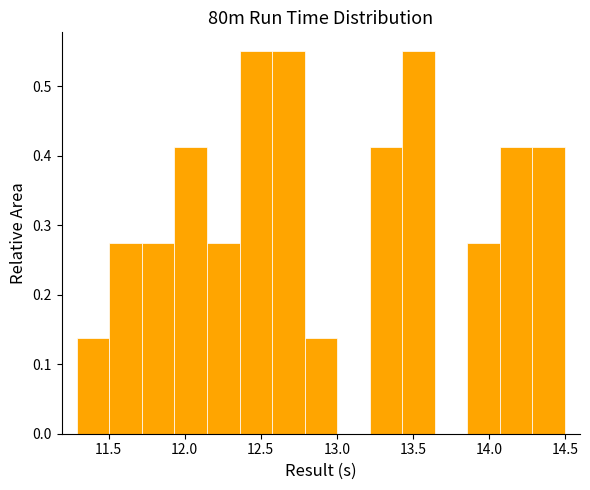

How tall is the bar that spans 14.30 to 14.50 on the x-axis? Neither the bar edges nor the heights are printed on the chart, so give them approximately, as read against the axes.

0.41